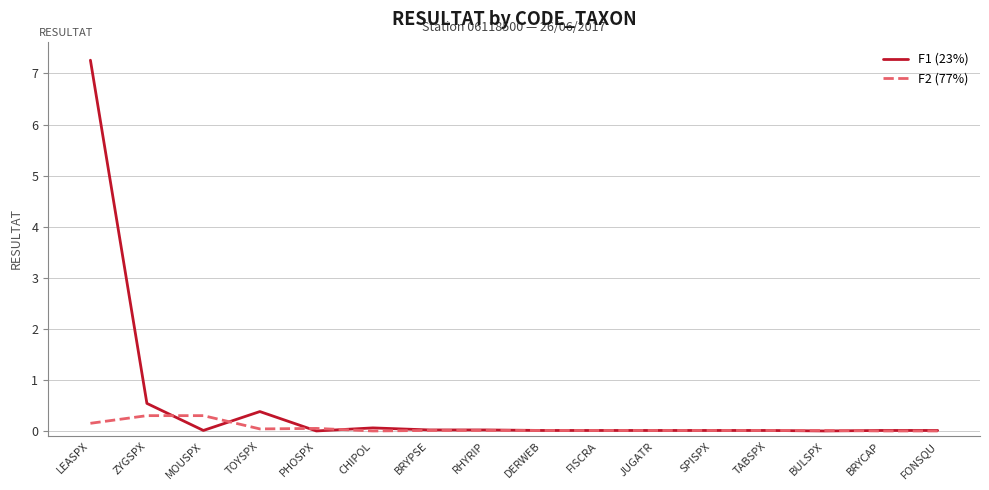

What is the maximum value for F1 (23%)?

7.3